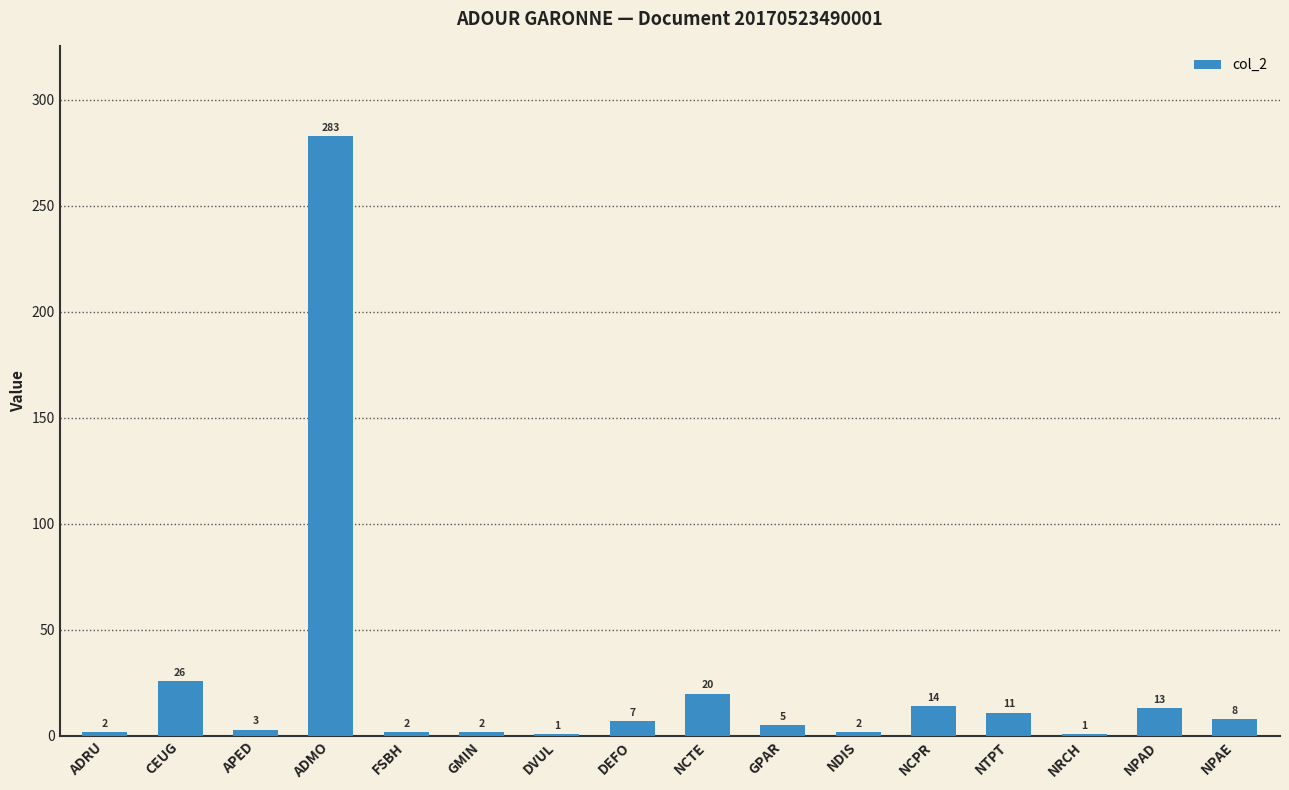

Is it true that the value at CEUG is 26?

True